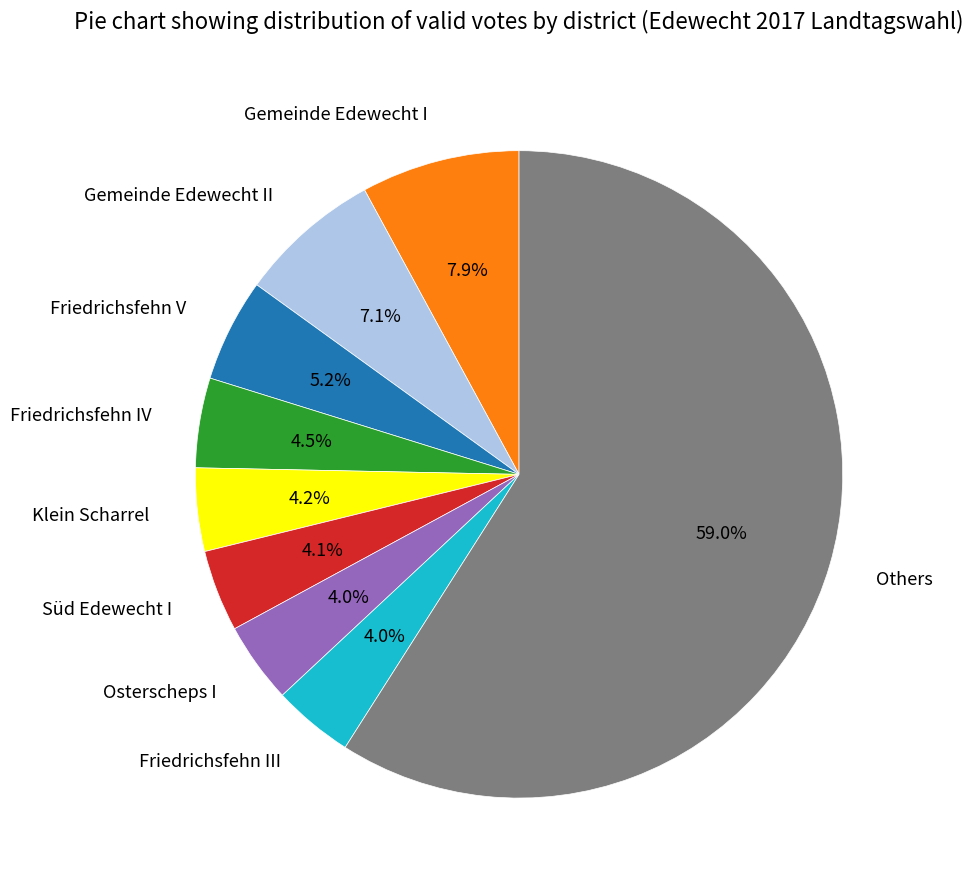

What percentage is NOT represented by Gemeinde Edewecht II?

92.9%